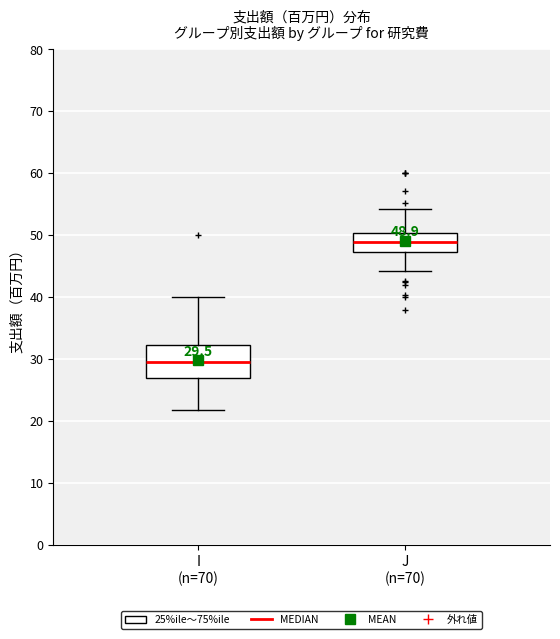

Which box has the lowest median line?

I (n=70)